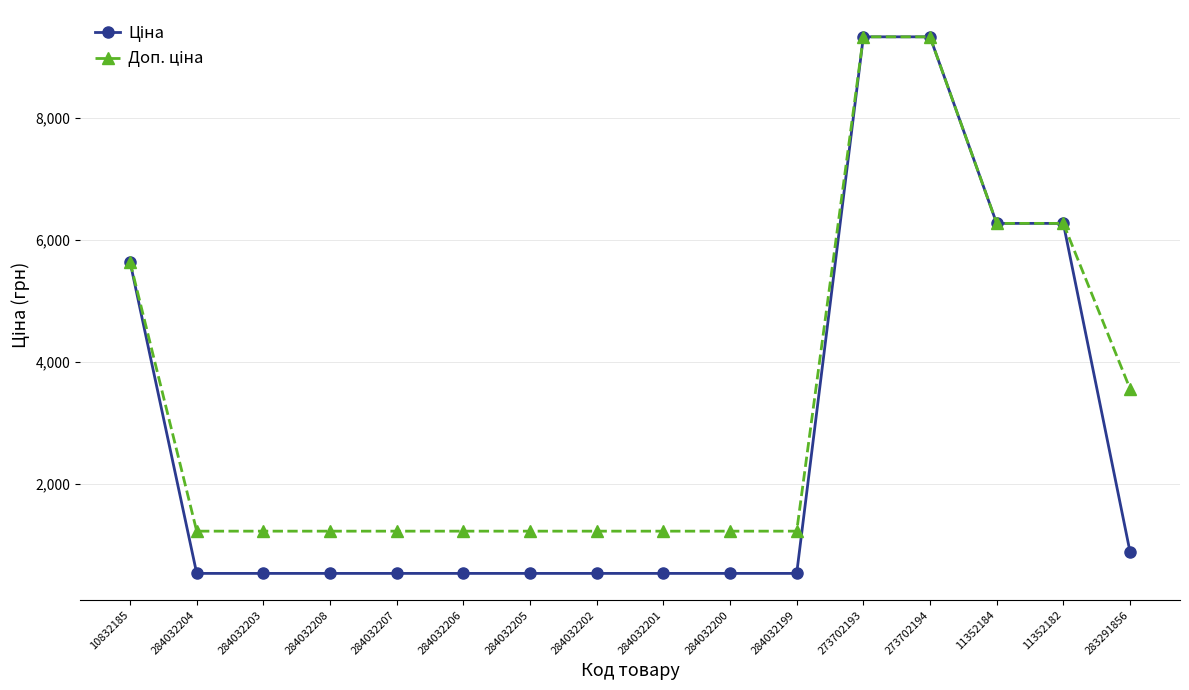

What is the smallest value displayed?

535.4